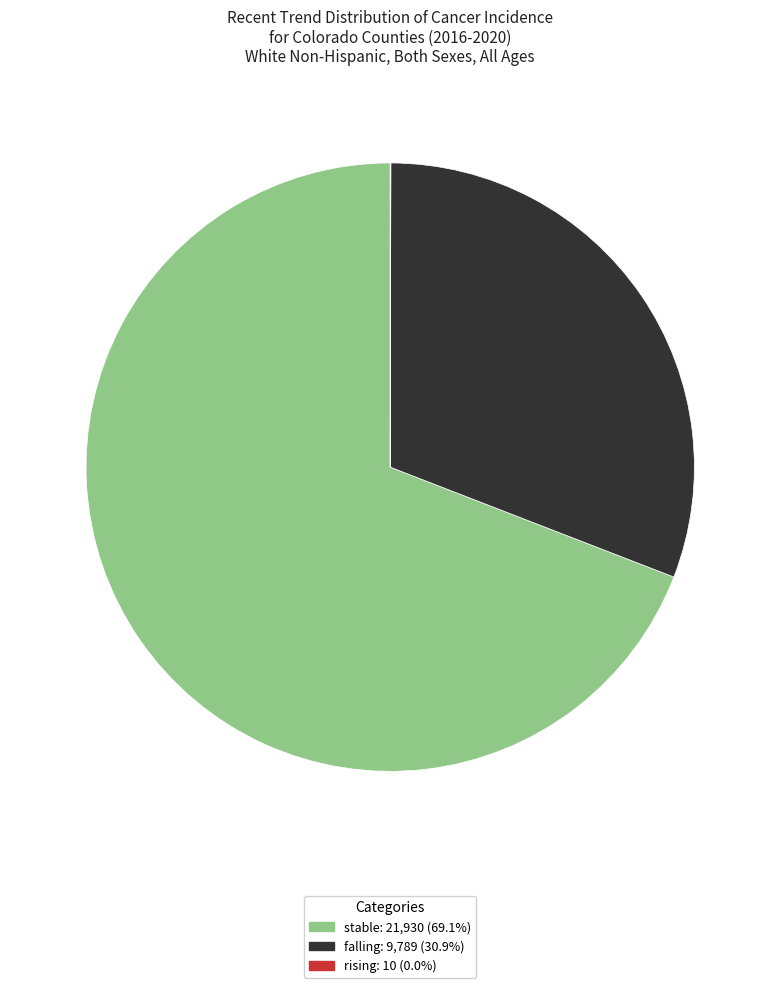

Between stable and falling, which is larger?

stable